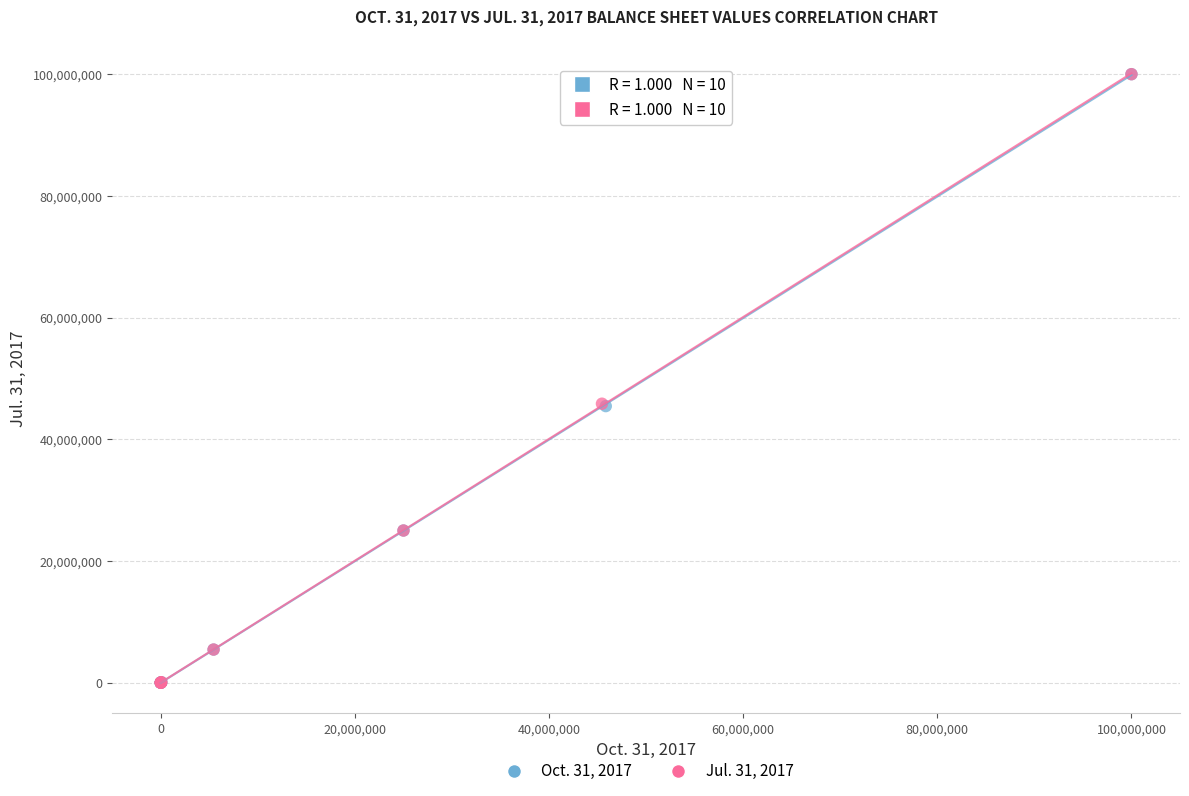

What are all the series names shown in the legend?

Oct. 31, 2017, Jul. 31, 2017